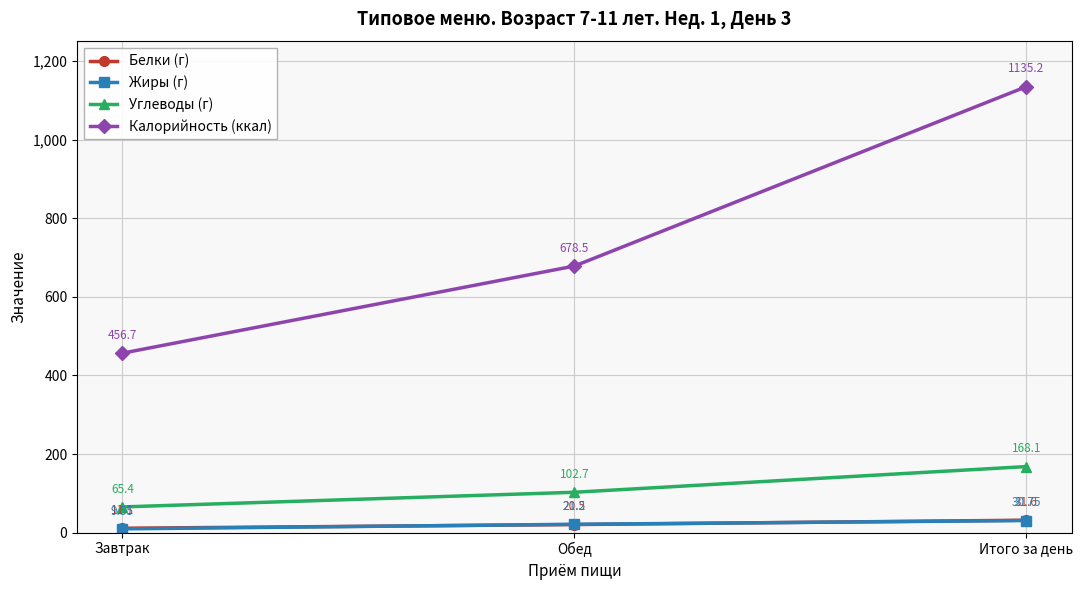

Which category has the lowest value in the Калорийность (ккал) series?

Завтрак